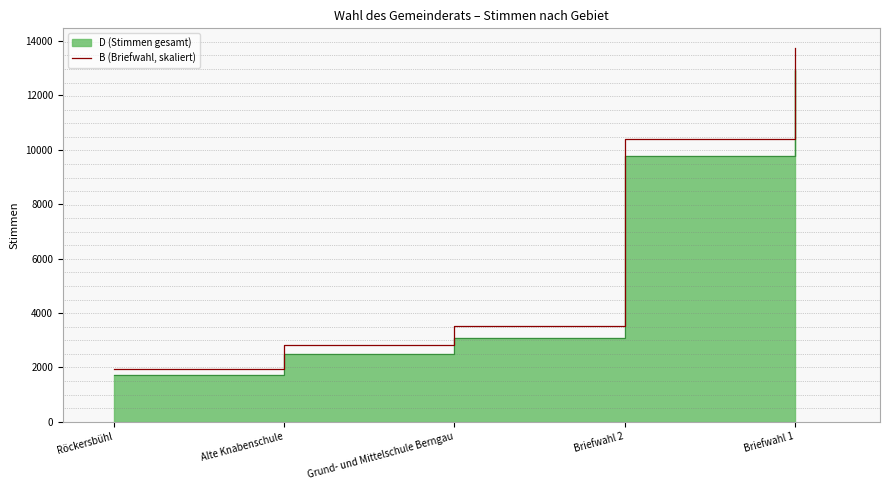

What is the change in value from Briefwahl 2 to Briefwahl 1?

+3338.0